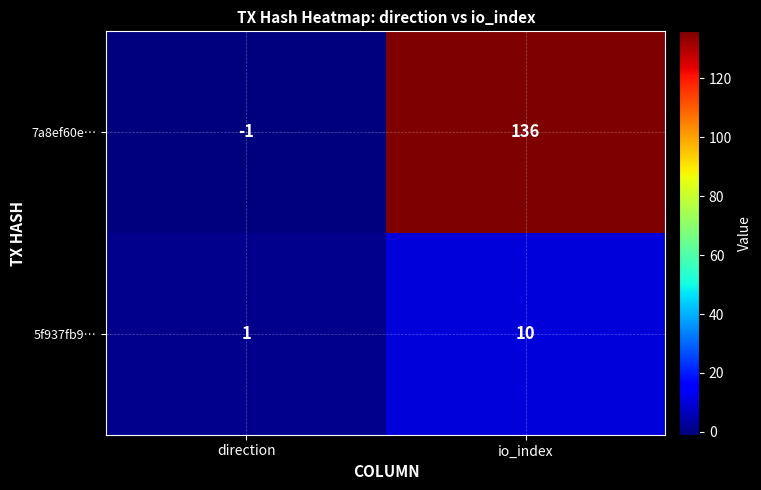

The 7a8ef60e… series shows 136 at io_index. True or false?

True